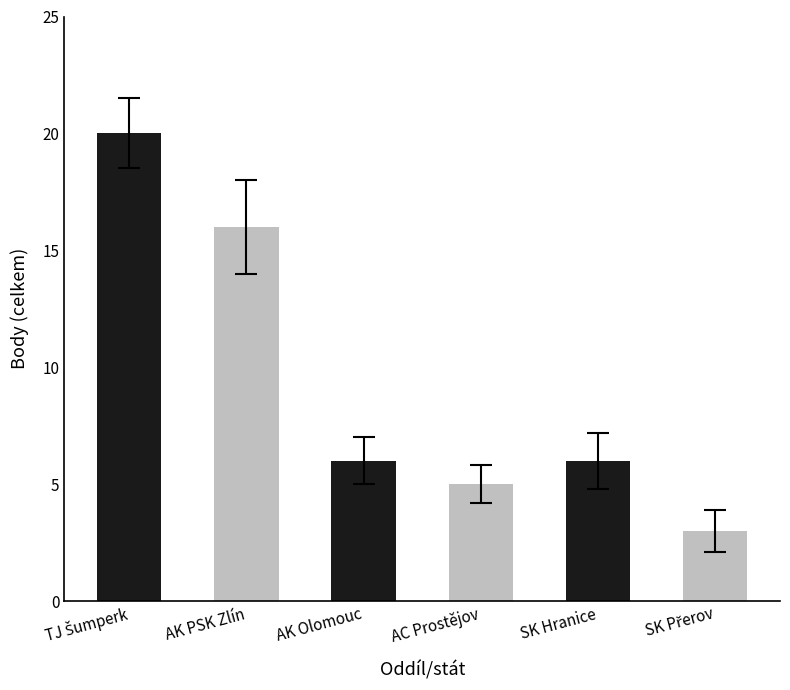

Which has a higher value, AK Olomouc or AC Prostějov?

AK Olomouc